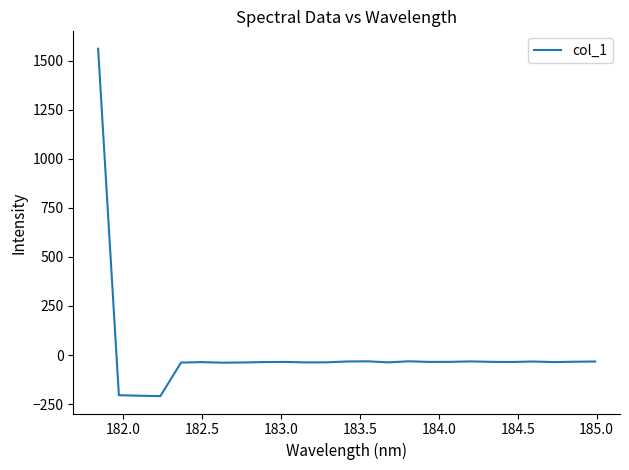

What is the smallest value displayed?

-209.1